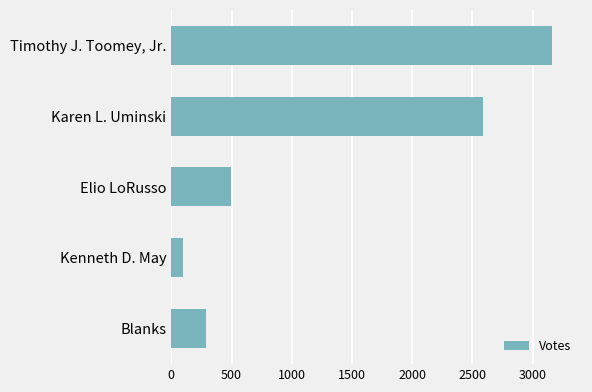

Reading top to bottom, extract all data points from this chart.

Timothy J. Toomey, Jr.=3159	Karen L. Uminski=2585	Elio LoRusso=492	Kenneth D. May=99	Blanks=285